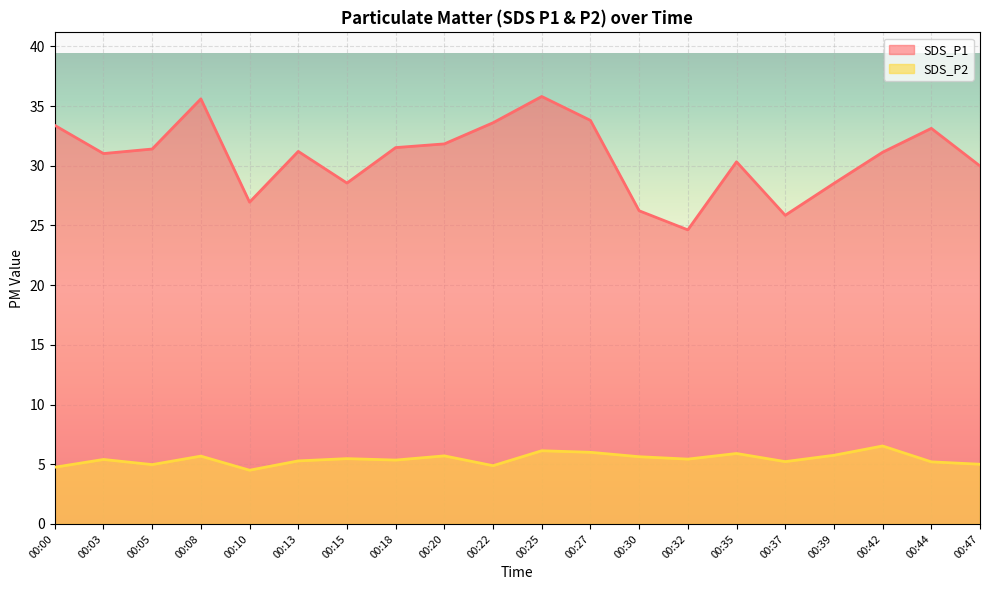

True or false: SDS_P1 and SDS_P2 intersect in this chart.

False